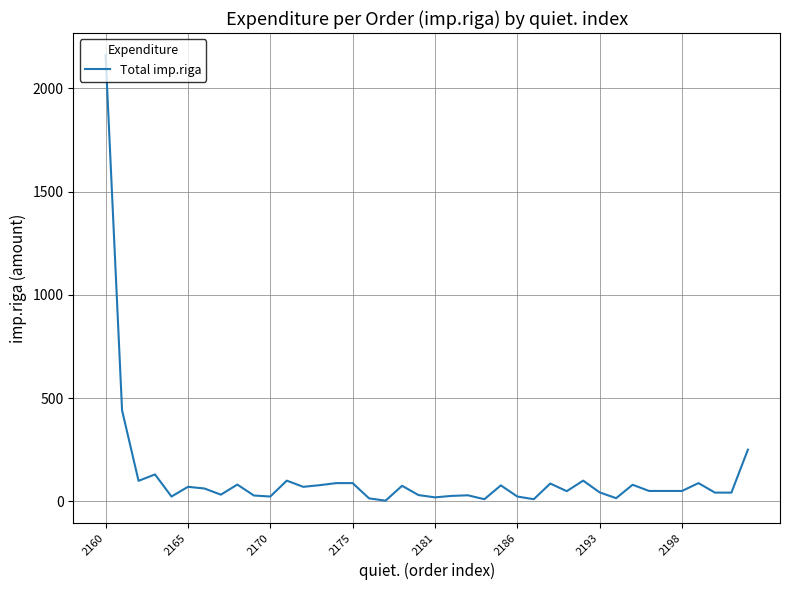

What is the greatest value displayed?

2160